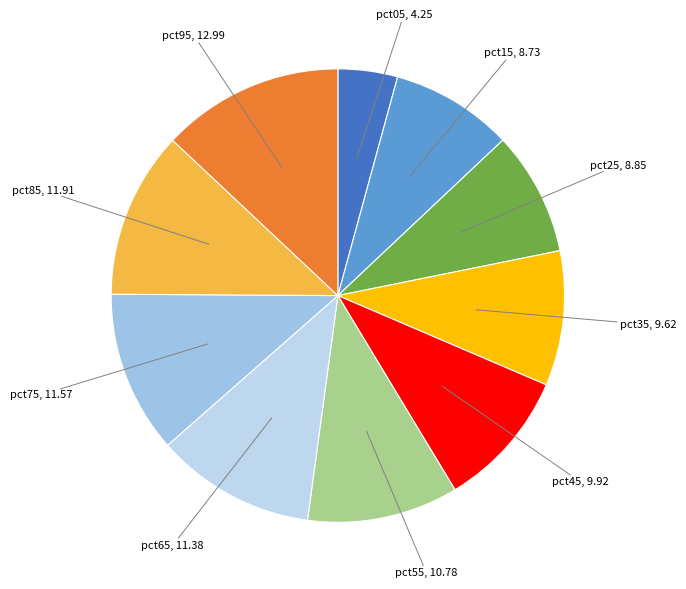

Is it true that pct45 is 1% of the pie?

False